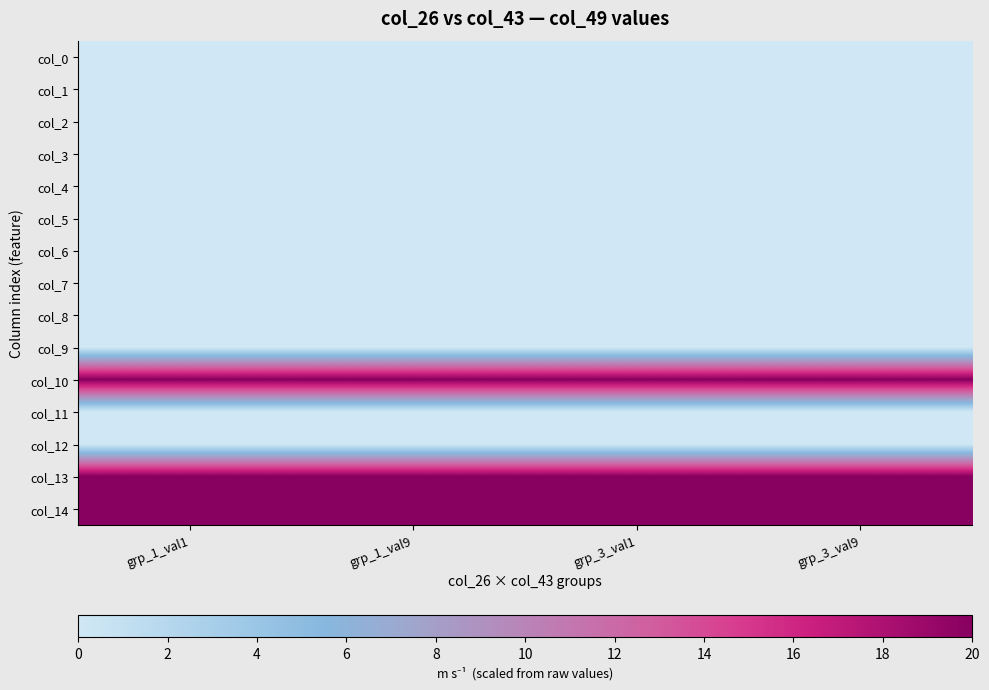

Reading left to right, extract all data points from this chart.

col_0: grp_1_val1=0	grp_1_val9=0	grp_3_val1=0	grp_3_val9=0
col_1: grp_1_val1=0	grp_1_val9=0	grp_3_val1=0	grp_3_val9=0
col_2: grp_1_val1=0	grp_1_val9=0	grp_3_val1=0	grp_3_val9=0
col_3: grp_1_val1=0	grp_1_val9=0	grp_3_val1=0	grp_3_val9=0
col_4: grp_1_val1=0	grp_1_val9=0	grp_3_val1=0	grp_3_val9=0
col_5: grp_1_val1=0	grp_1_val9=0	grp_3_val1=0	grp_3_val9=0
col_6: grp_1_val1=0	grp_1_val9=0	grp_3_val1=0	grp_3_val9=0
col_7: grp_1_val1=0	grp_1_val9=0	grp_3_val1=0	grp_3_val9=0
col_8: grp_1_val1=0	grp_1_val9=0	grp_3_val1=0	grp_3_val9=0
col_9: grp_1_val1=0	grp_1_val9=0	grp_3_val1=0	grp_3_val9=0
col_10: grp_1_val1=20	grp_1_val9=20	grp_3_val1=20	grp_3_val9=20
col_11: grp_1_val1=0	grp_1_val9=0	grp_3_val1=0	grp_3_val9=0
col_12: grp_1_val1=0	grp_1_val9=0	grp_3_val1=0	grp_3_val9=0
col_13: grp_1_val1=20	grp_1_val9=20	grp_3_val1=20	grp_3_val9=20
col_14: grp_1_val1=20	grp_1_val9=20	grp_3_val1=20	grp_3_val9=20